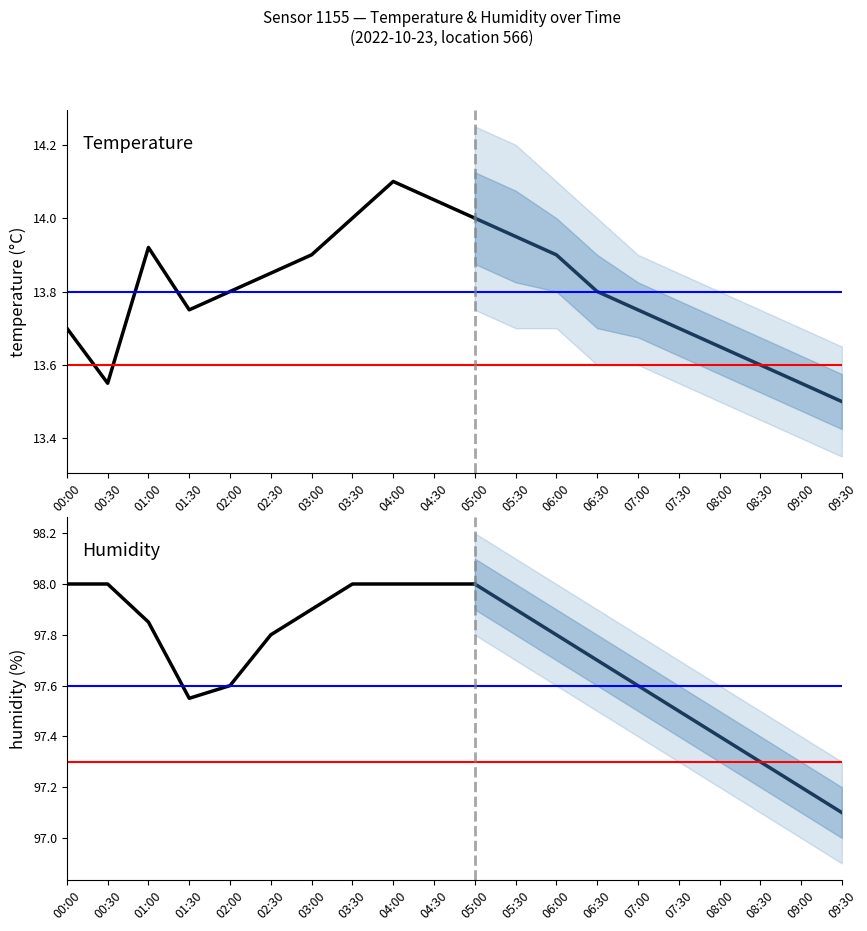

What is the spread (max minus min) of values at 05:00?

84.0